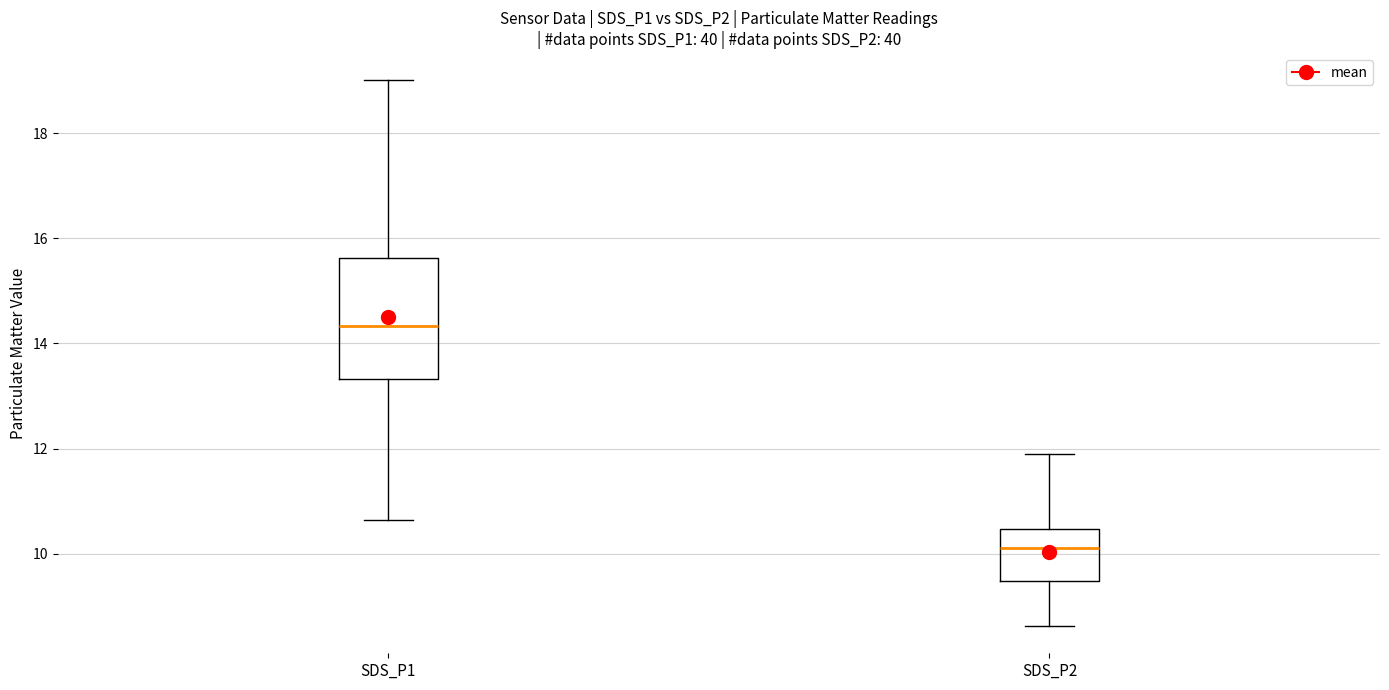

Which box's median line is the lowest?

SDS_P2